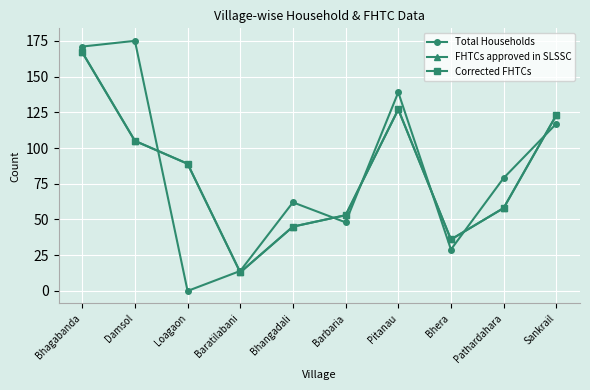

How many data points in FHTCs approved in SLSSC are less than 89?

5